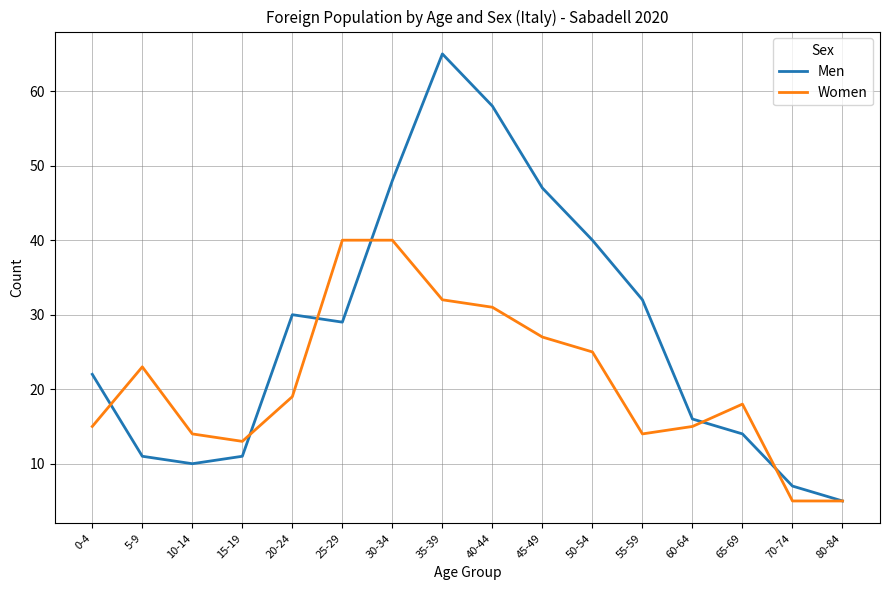

Is it true that Women equals 34 at 20-24?

False